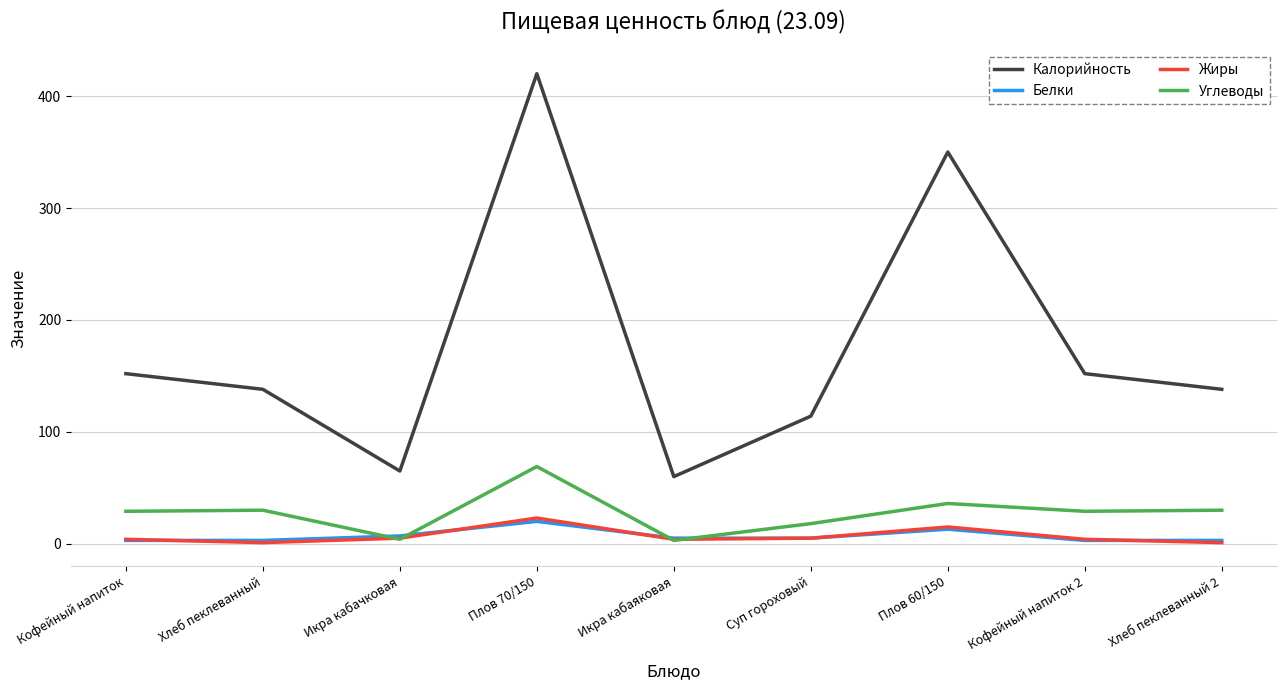

Does the chart display data point markers on the line(s)?

No